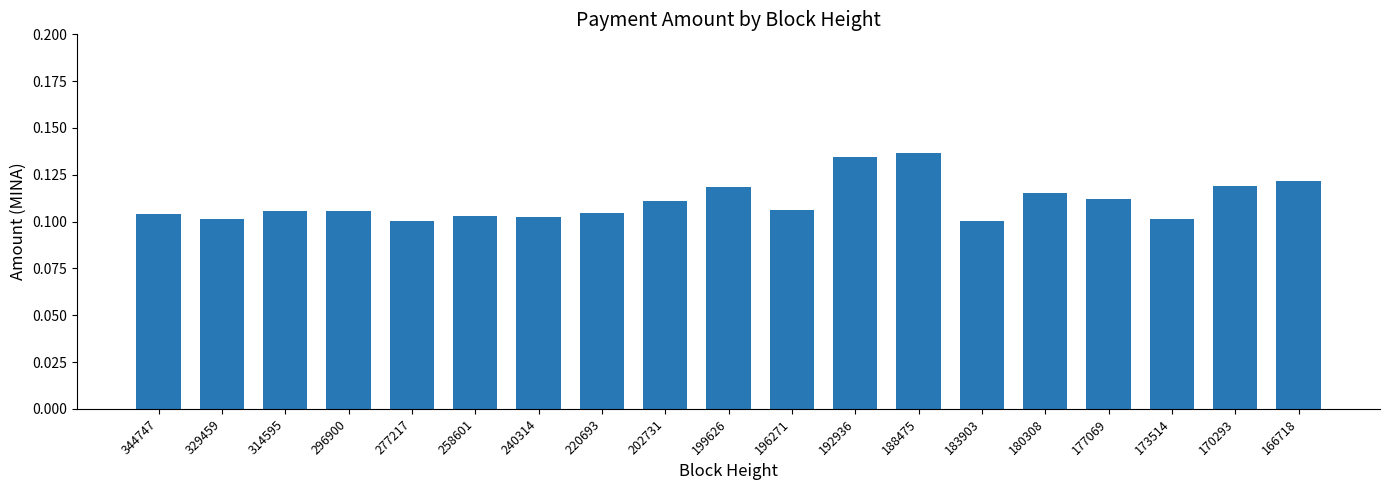

True or false: the data shows 0.2 at 170293.

False